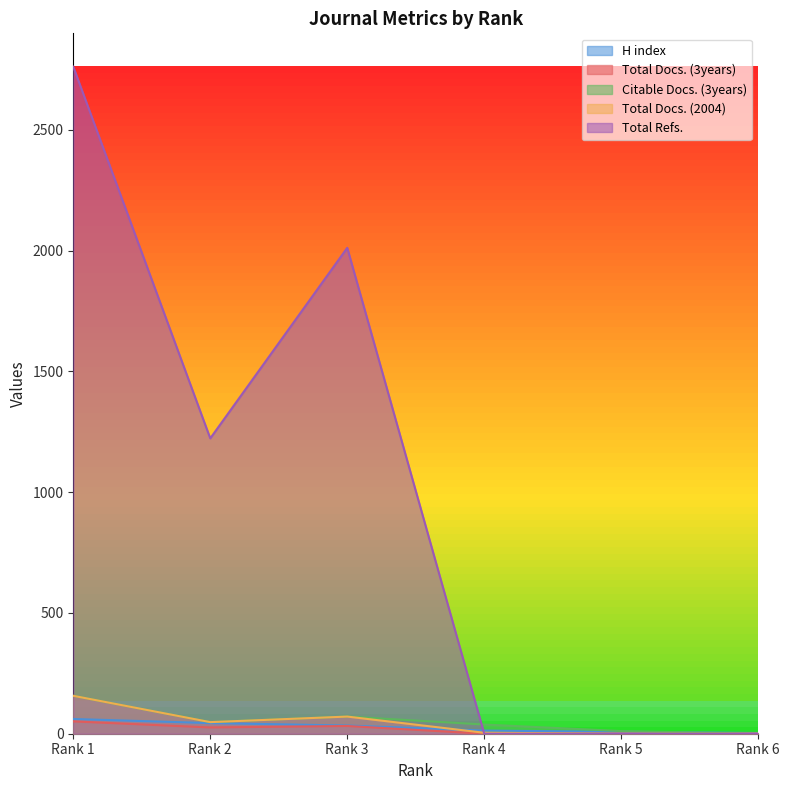

Does the chart display data point markers on the line(s)?

No